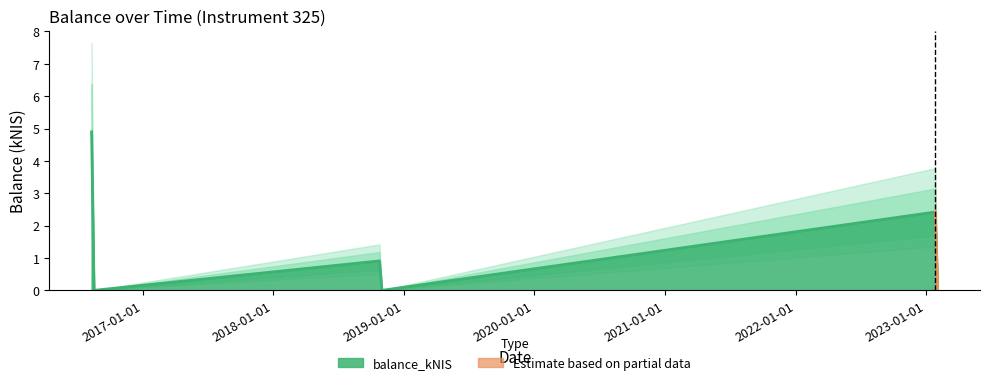

What is the change in value from 2016-08-18 to 2018-10-25?

+0.9